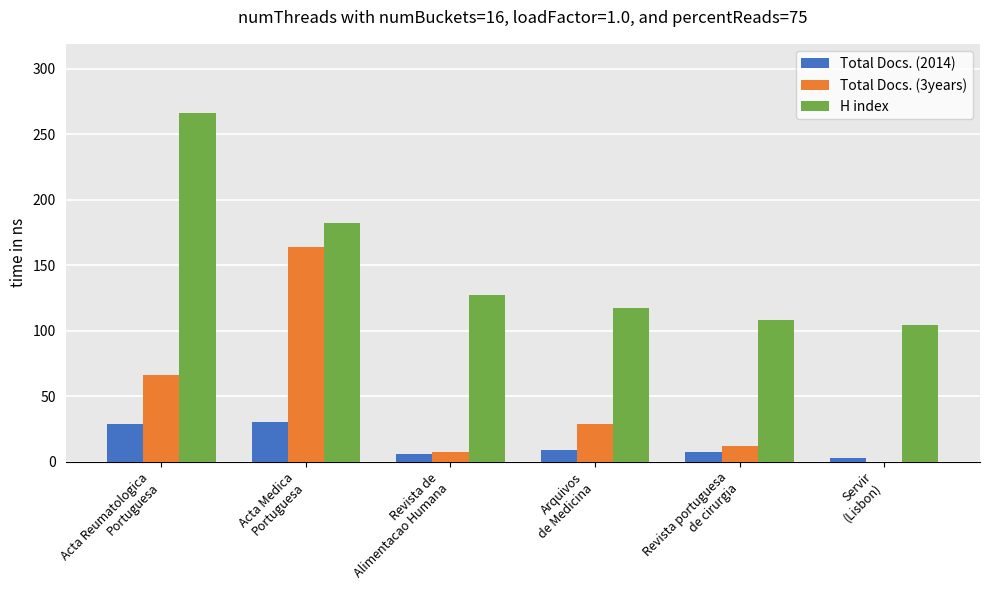

Which series has the largest total across all categories?

H index